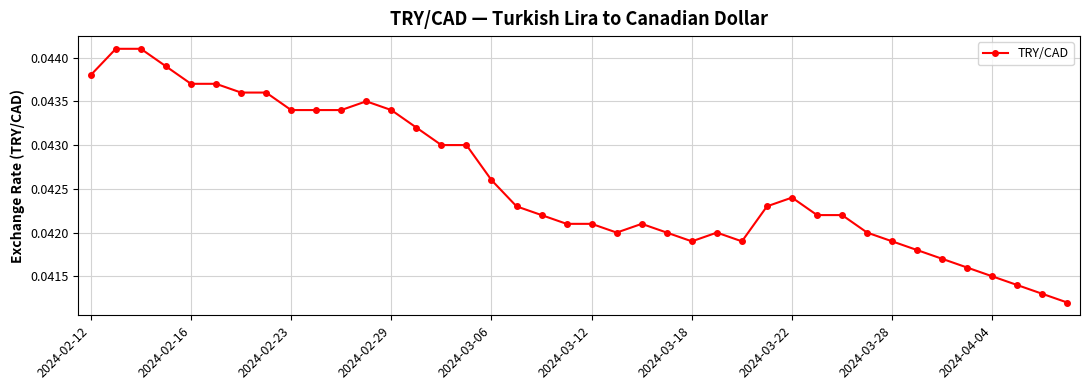

What is the sum of all values?

1.7